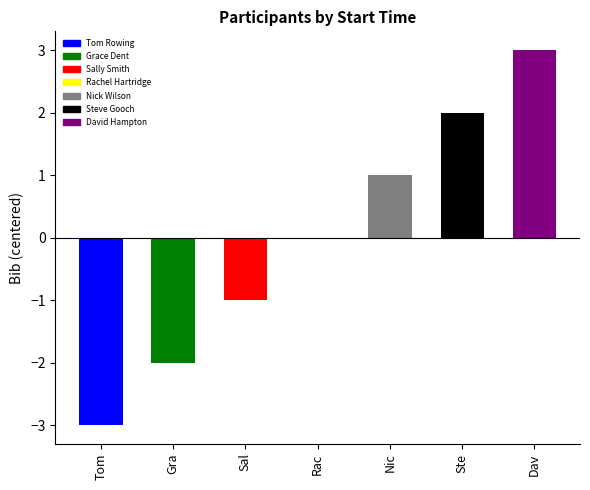

What is the maximum value shown in the chart?

3